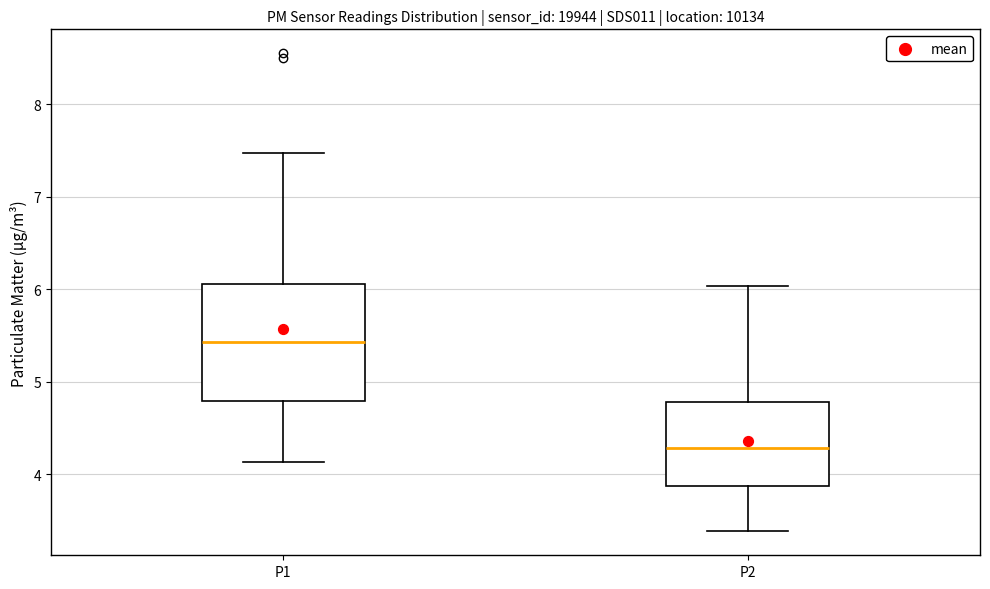

Which box has the highest median line?

P1